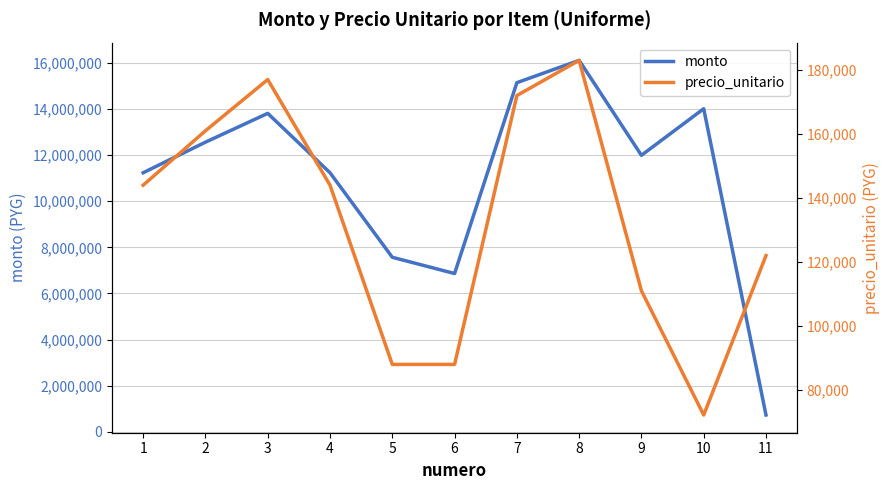

Read the monto value at 8.

16104000